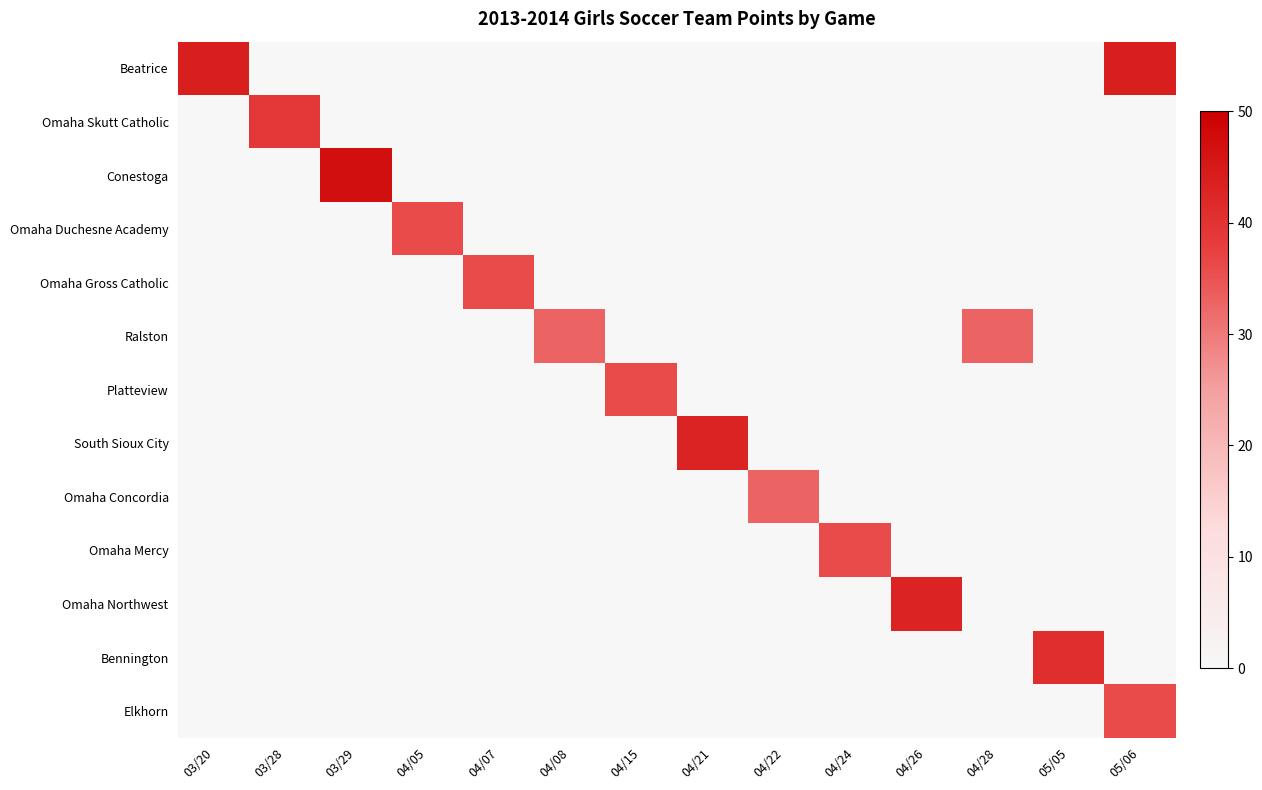

Reading left to right, what are all the values shown in this chart?

Beatrice: 03/20=44	03/28=0	03/29=0	04/05=0	04/07=0	04/08=0	04/15=0	04/21=0	04/22=0	04/24=0	04/26=0	04/28=0	05/05=0	05/06=44
Omaha Skutt Catholic: 03/20=0	03/28=39	03/29=0	04/05=0	04/07=0	04/08=0	04/15=0	04/21=0	04/22=0	04/24=0	04/26=0	04/28=0	05/05=0	05/06=0
Conestoga: 03/20=0	03/28=0	03/29=47	04/05=0	04/07=0	04/08=0	04/15=0	04/21=0	04/22=0	04/24=0	04/26=0	04/28=0	05/05=0	05/06=0
Omaha Duchesne Academy: 03/20=0	03/28=0	03/29=0	04/05=36	04/07=0	04/08=0	04/15=0	04/21=0	04/22=0	04/24=0	04/26=0	04/28=0	05/05=0	05/06=0
Omaha Gross Catholic: 03/20=0	03/28=0	03/29=0	04/05=0	04/07=36	04/08=0	04/15=0	04/21=0	04/22=0	04/24=0	04/26=0	04/28=0	05/05=0	05/06=0
Ralston: 03/20=0	03/28=0	03/29=0	04/05=0	04/07=0	04/08=33	04/15=0	04/21=0	04/22=0	04/24=0	04/26=0	04/28=33	05/05=0	05/06=0
Platteview: 03/20=0	03/28=0	03/29=0	04/05=0	04/07=0	04/08=0	04/15=36	04/21=0	04/22=0	04/24=0	04/26=0	04/28=0	05/05=0	05/06=0
South Sioux City: 03/20=0	03/28=0	03/29=0	04/05=0	04/07=0	04/08=0	04/15=0	04/21=43	04/22=0	04/24=0	04/26=0	04/28=0	05/05=0	05/06=0
Omaha Concordia: 03/20=0	03/28=0	03/29=0	04/05=0	04/07=0	04/08=0	04/15=0	04/21=0	04/22=33	04/24=0	04/26=0	04/28=0	05/05=0	05/06=0
Omaha Mercy: 03/20=0	03/28=0	03/29=0	04/05=0	04/07=0	04/08=0	04/15=0	04/21=0	04/22=0	04/24=36	04/26=0	04/28=0	05/05=0	05/06=0
Omaha Northwest: 03/20=0	03/28=0	03/29=0	04/05=0	04/07=0	04/08=0	04/15=0	04/21=0	04/22=0	04/24=0	04/26=43	04/28=0	05/05=0	05/06=0
Bennington: 03/20=0	03/28=0	03/29=0	04/05=0	04/07=0	04/08=0	04/15=0	04/21=0	04/22=0	04/24=0	04/26=0	04/28=0	05/05=41	05/06=0
Elkhorn: 03/20=0	03/28=0	03/29=0	04/05=0	04/07=0	04/08=0	04/15=0	04/21=0	04/22=0	04/24=0	04/26=0	04/28=0	05/05=0	05/06=36